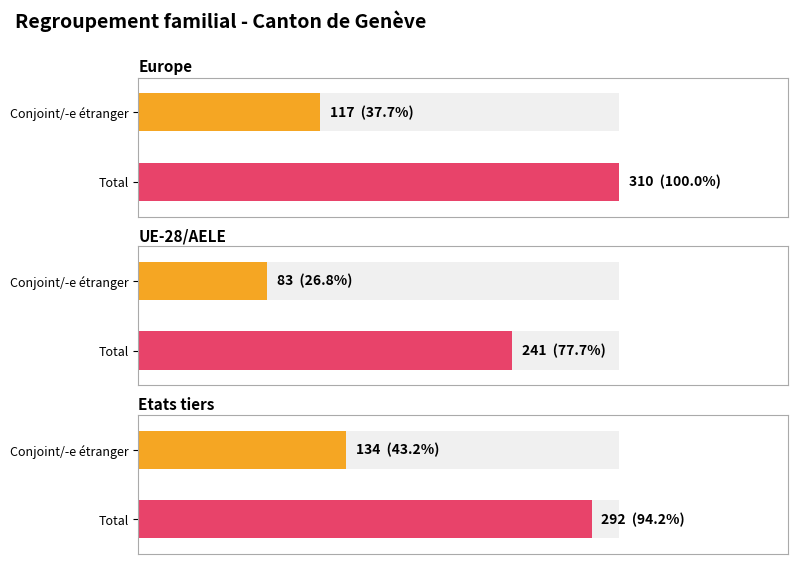

How many values in the Conjoint / -e (Regroupement familial d'étrangers/-ères) series are below 117?

1